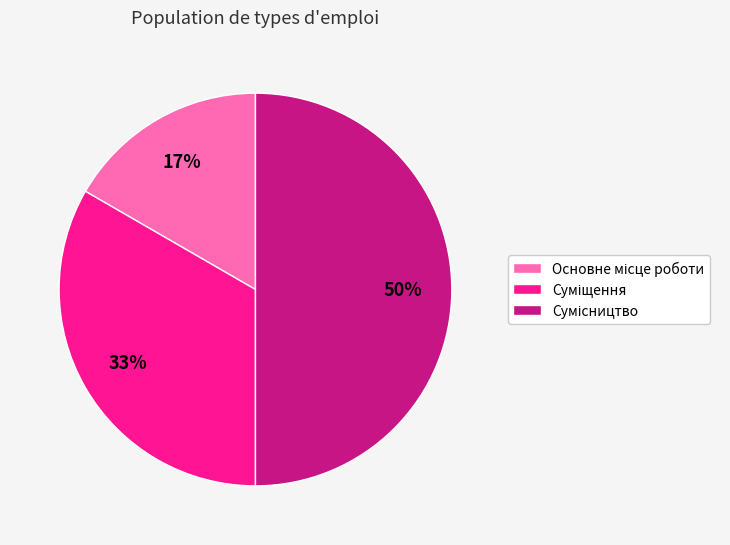

To the nearest percent, what is the average slice percentage?

33%